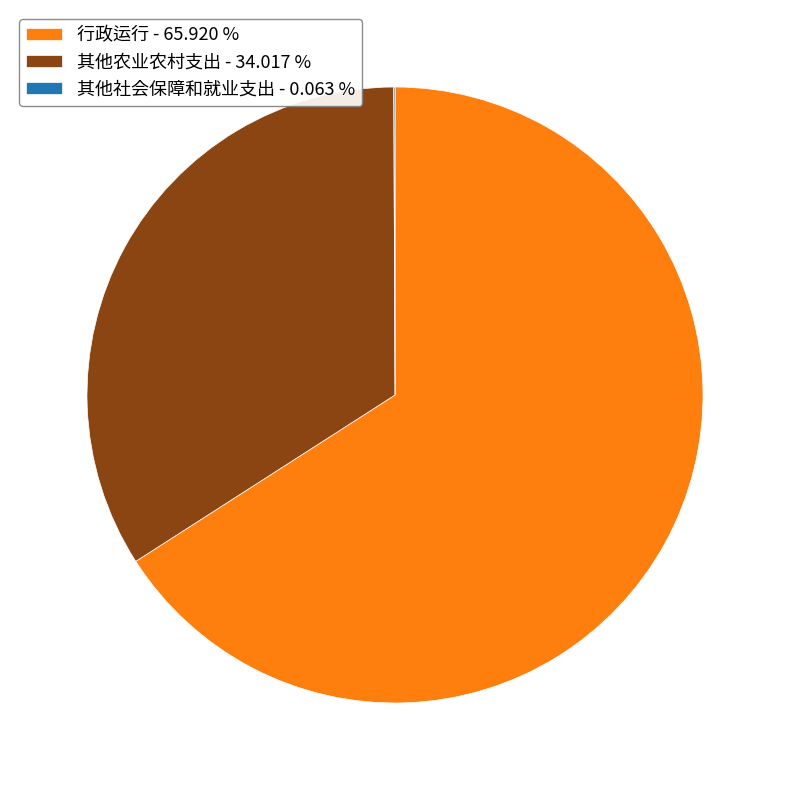

Does 行政运行 - 65.920 % account for over 50% of the chart?

Yes